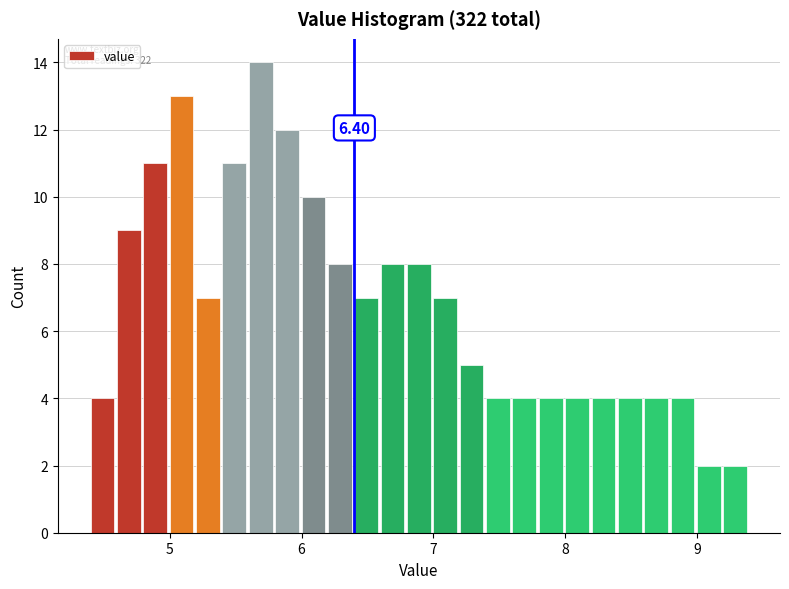

Around what value on the x-axis is the tallest bar? Give the approximate position of its centre, as read against the axis.

5.7